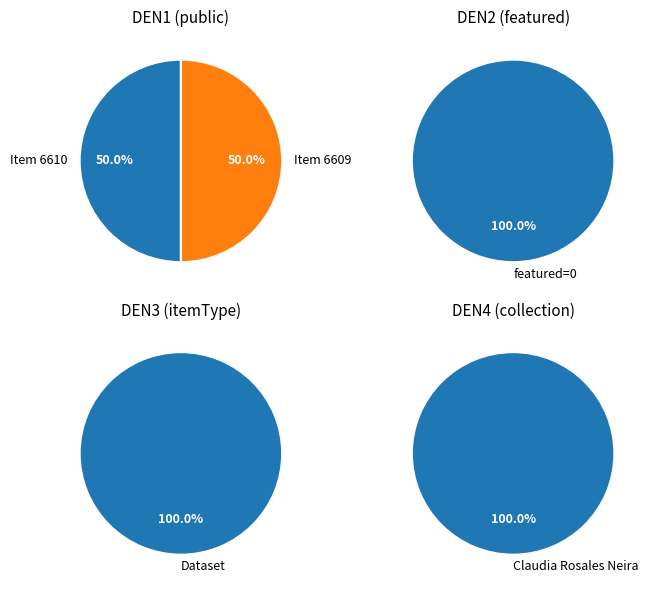

Does any single category account for the majority?

No